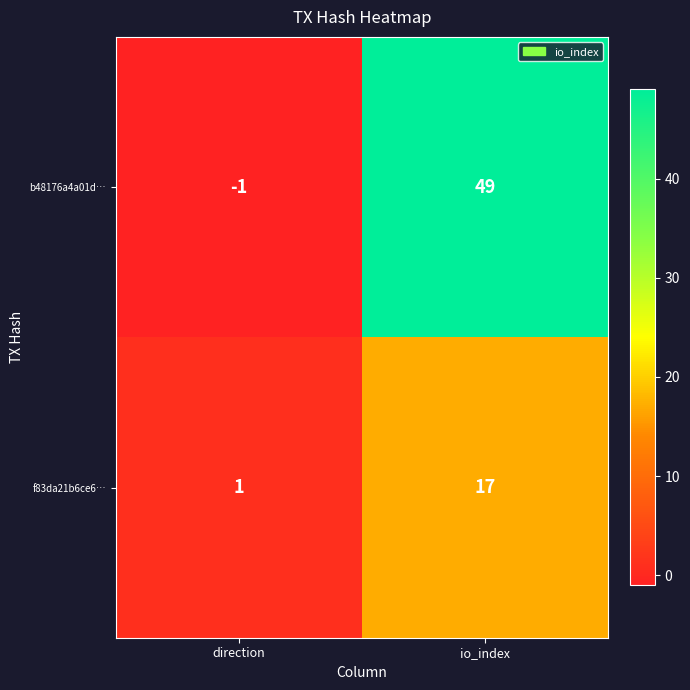

At io_index, list the series in order from smallest to largest.

f83da21b6ce6…, b48176a4a01d…